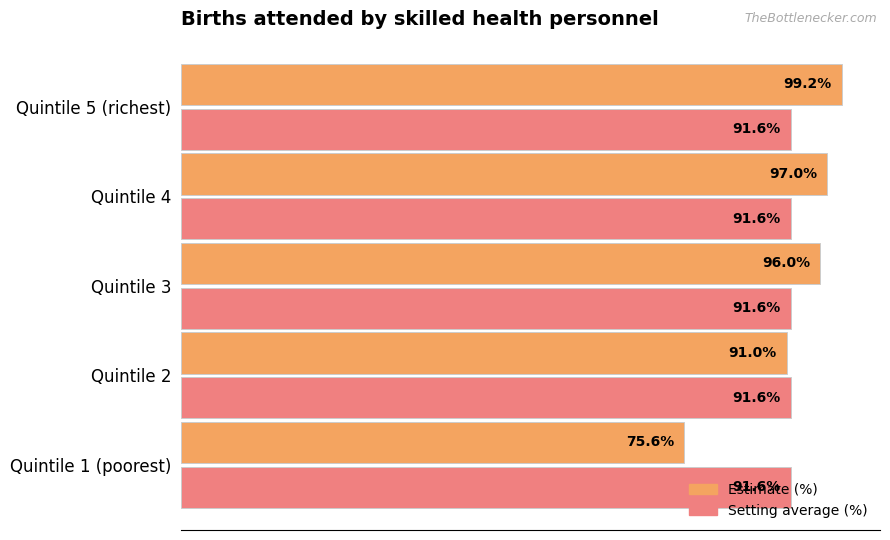

At which category does the chart reach its minimum across all series?

Quintile 1 (poorest)